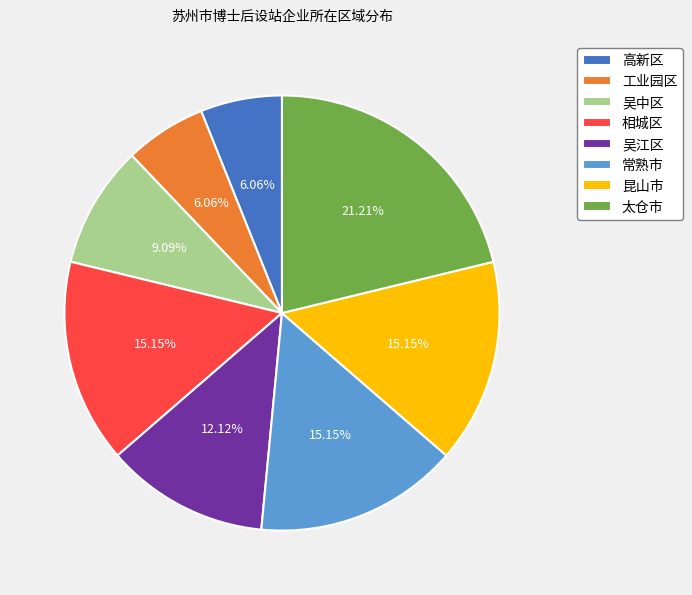

To the nearest percent, what is the difference between the 吴江区 and 昆山市 slice percentages?

3%